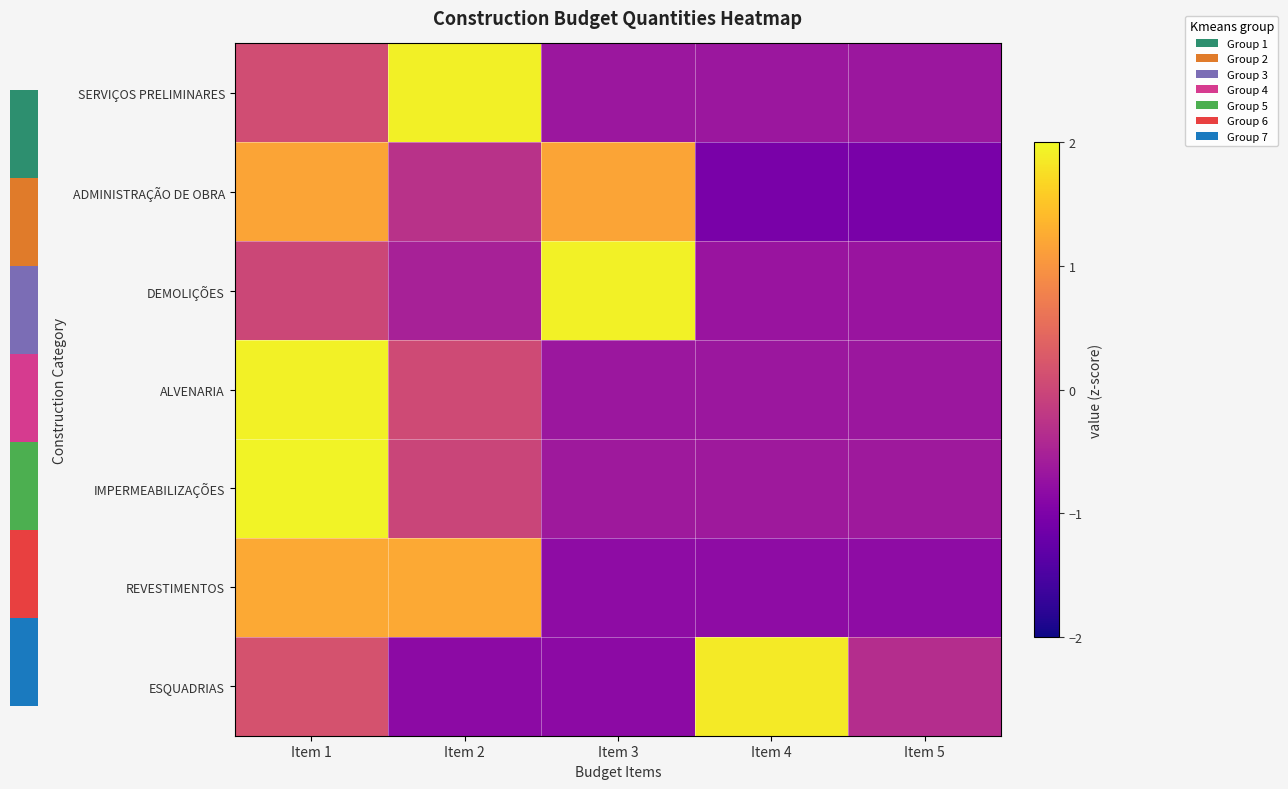

At which category is the sum across all series the highest?

Item 1